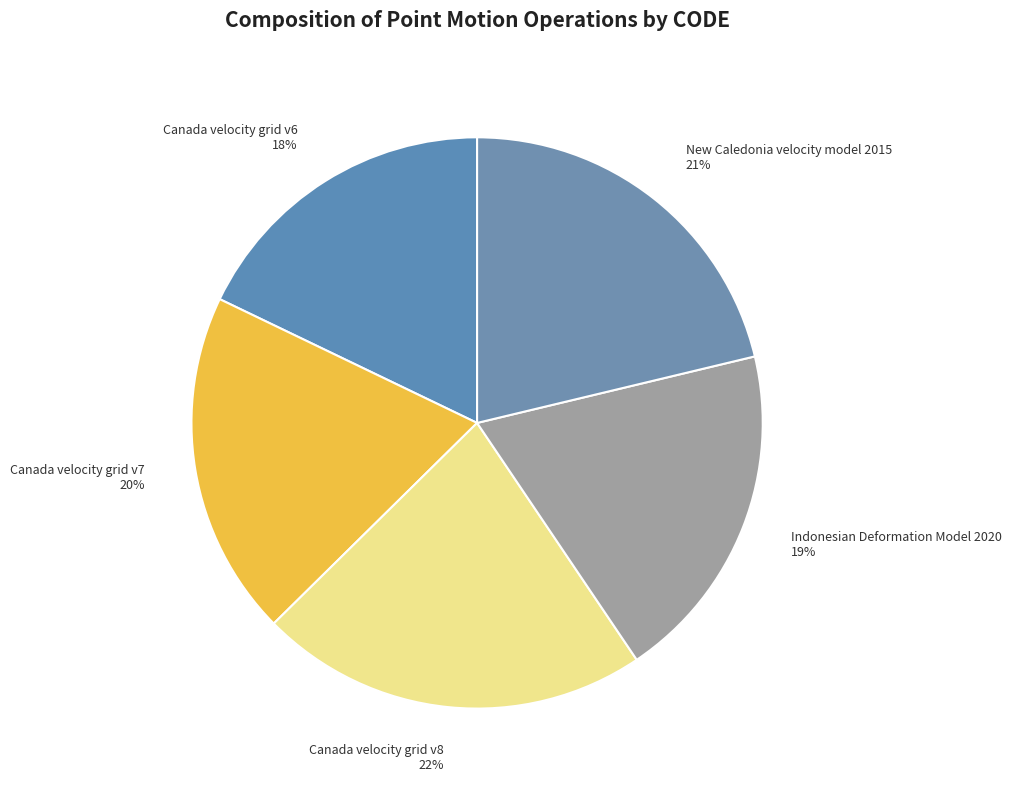

To the nearest percent, what percentage of the pie is Canada velocity grid v7?

20%